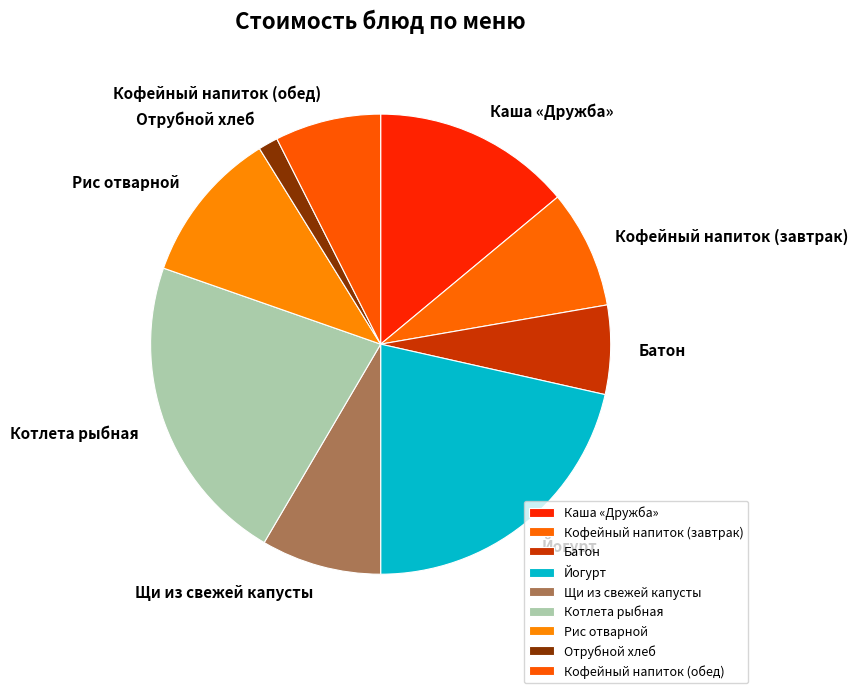

Is the sum of Отрубной хлеб and Рис отварной greater than half?

No